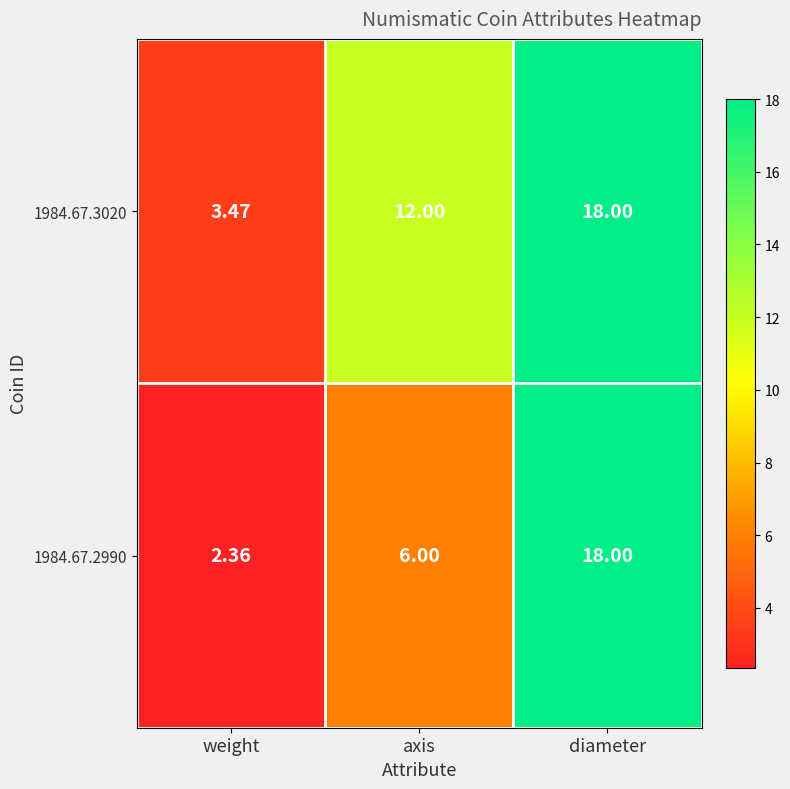

Rank the series by their average value, from lowest to highest.

1984.67.2990, 1984.67.3020